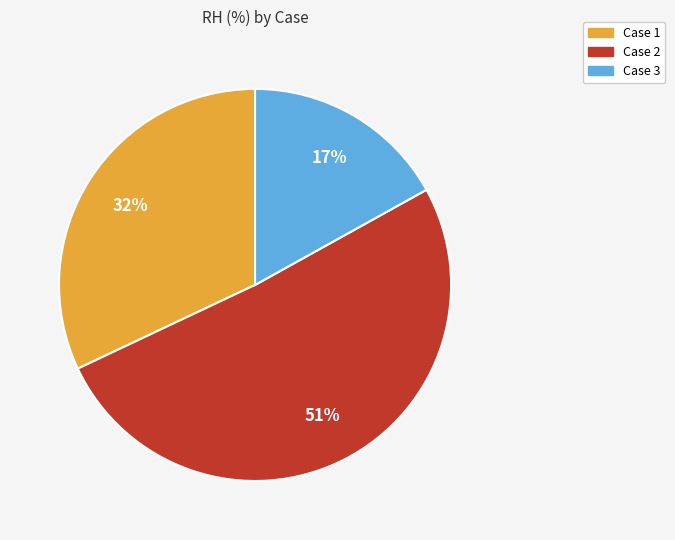

Is there any slice that represents more than half of the pie?

Yes